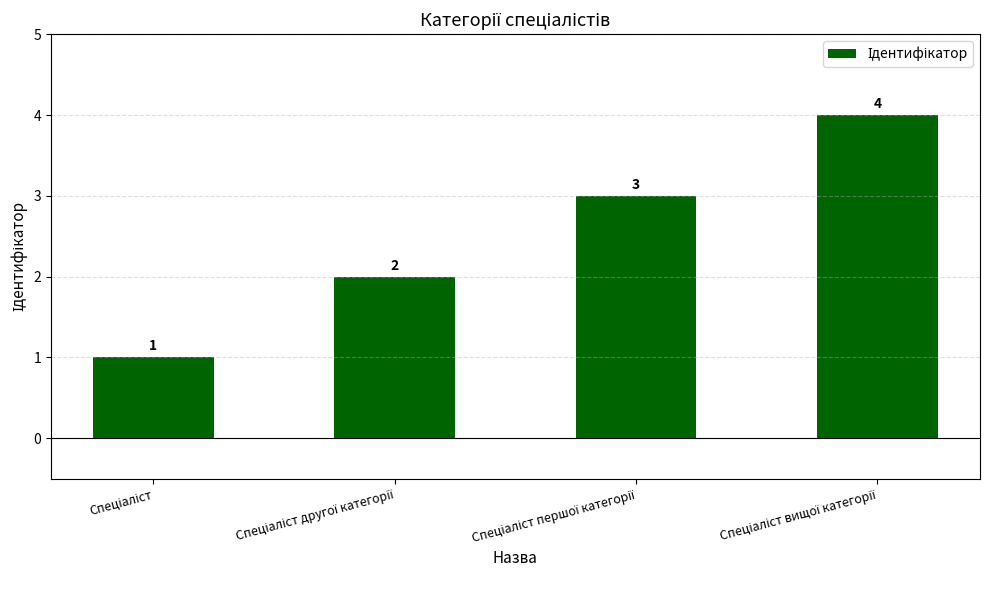

What is the sum of all values?

10